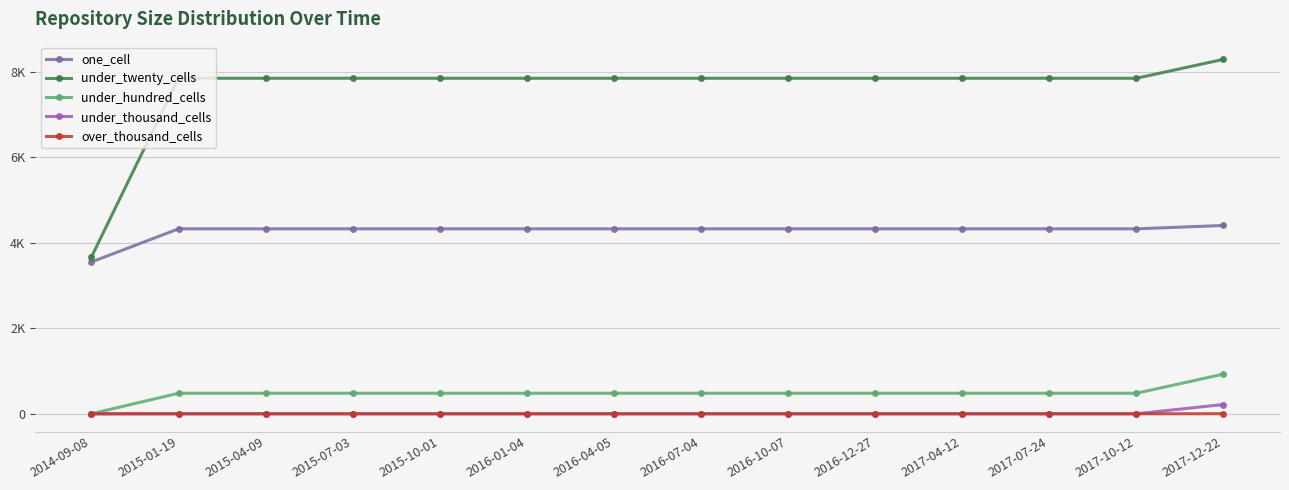

List the labels in order of over_thousand_cells value, largest first.

2017-12-22, 2014-09-08, 2015-01-19, 2015-04-09, 2015-07-03, 2015-10-01, 2016-01-04, 2016-04-05, 2016-07-04, 2016-10-07, 2016-12-27, 2017-04-12, 2017-07-24, 2017-10-12